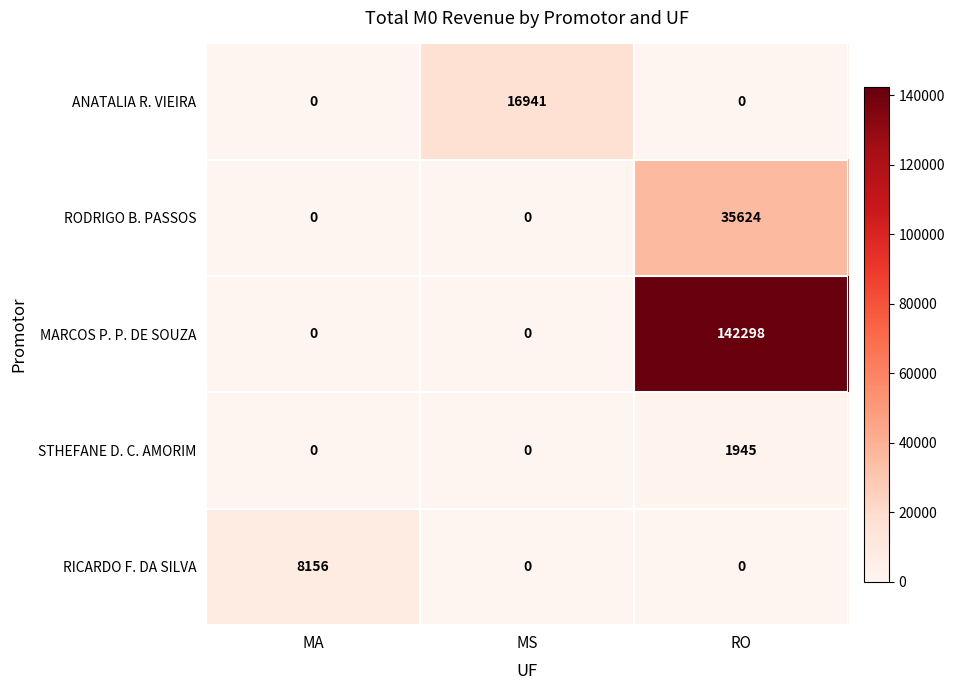

Reading left to right, what are all the values shown in this chart?

ANATALIA R. VIEIRA: MA=0	MS=16941	RO=0
RODRIGO B. PASSOS: MA=0	MS=0	RO=35624
MARCOS P. P. DE SOUZA: MA=0	MS=0	RO=142298
STHEFANE D. C. AMORIM: MA=0	MS=0	RO=1945
RICARDO F. DA SILVA: MA=8156	MS=0	RO=0